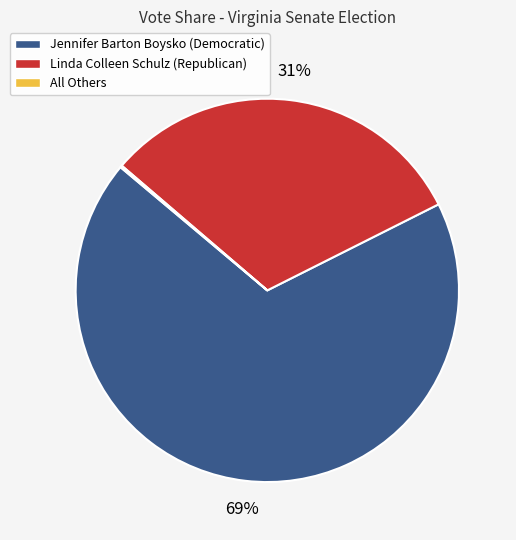

Is there a majority slice in this chart?

Yes